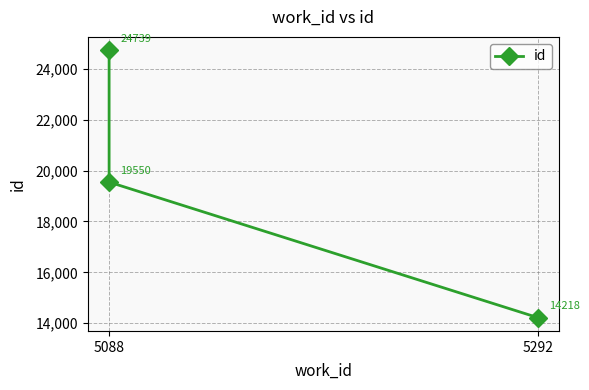

What is the minimum value shown in the chart?

14218